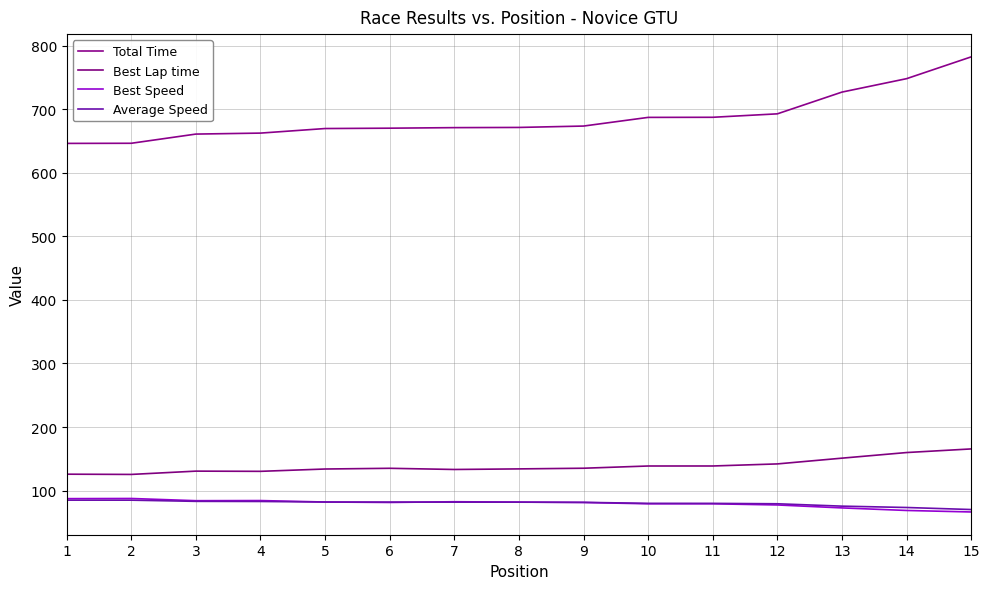

Which series has the widest spread of values?

Total Time